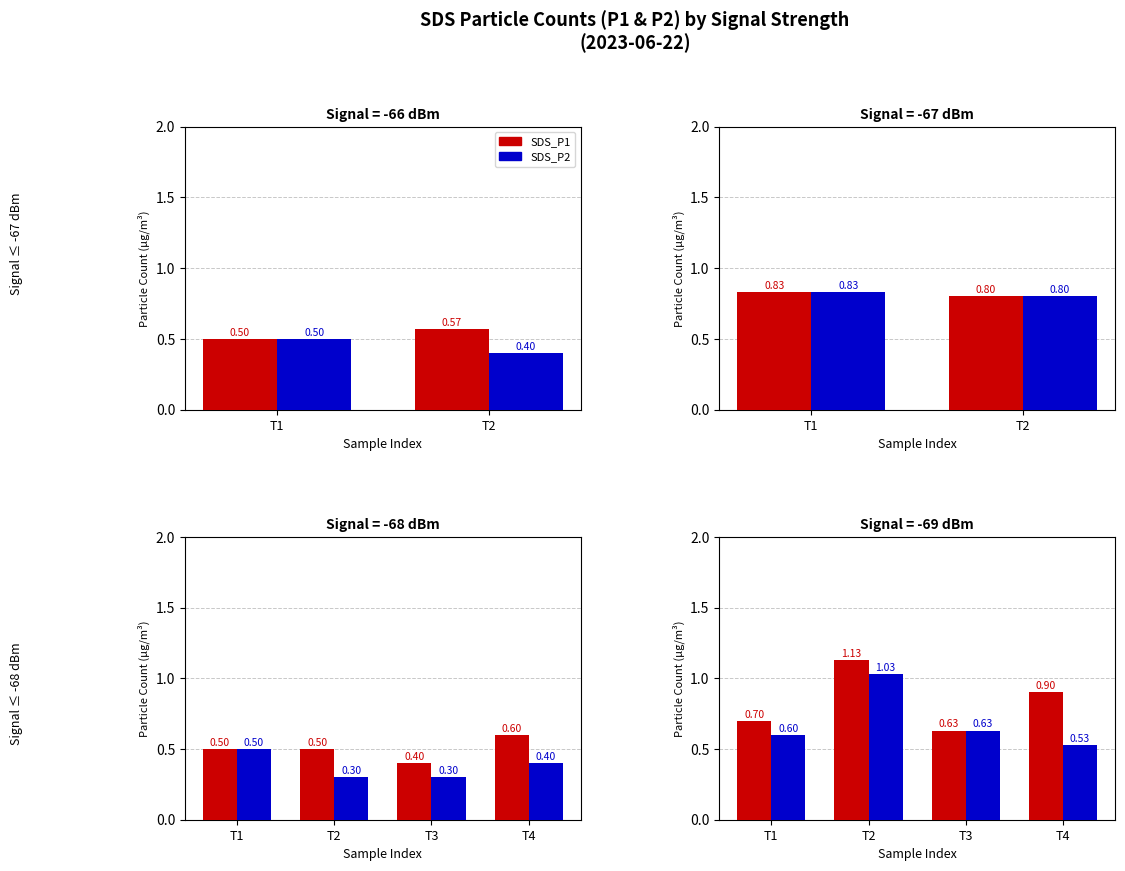

Which category has the lowest value in the SDS_P2 series?

T4